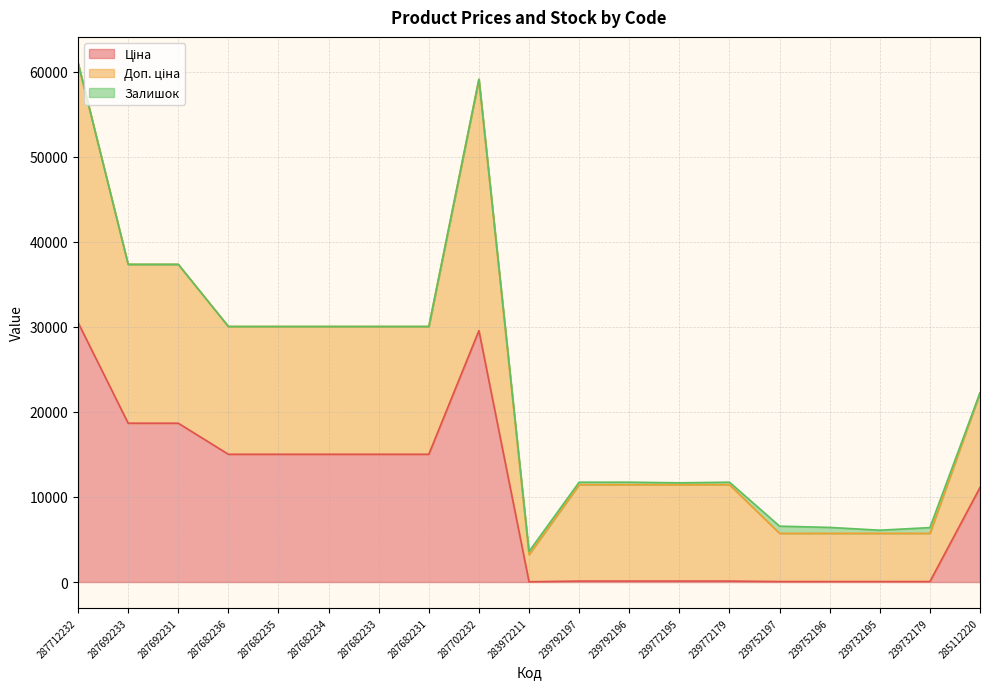

Does the chart have visible grid lines?

Yes